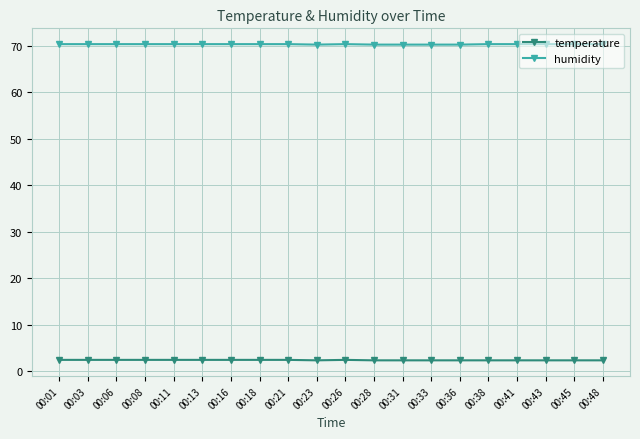

What is the value of the temperature point at the 8th from the left?

2.4